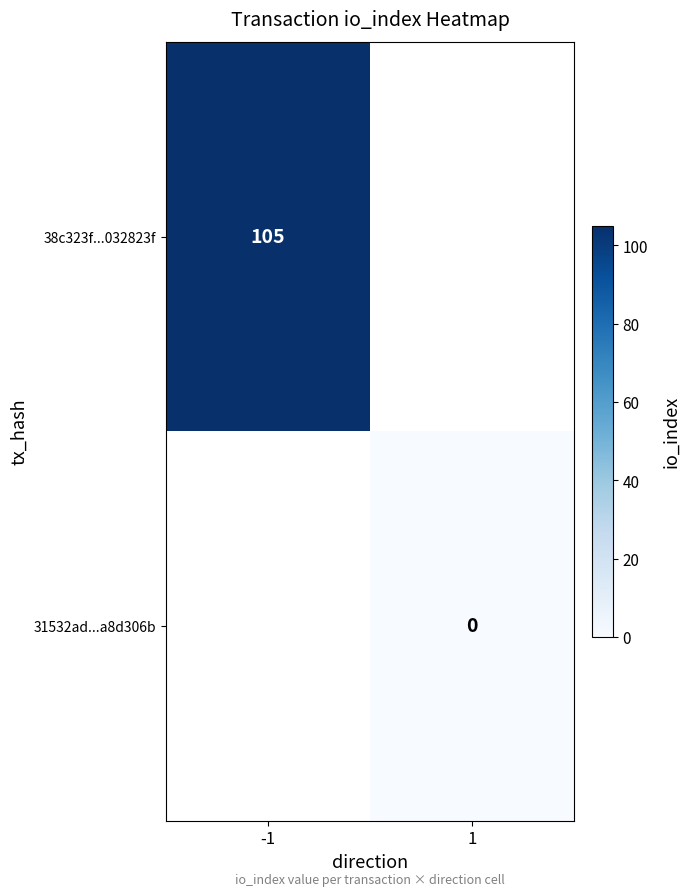

Is it true that 38c323f...032823f equals 105 at -1?

True